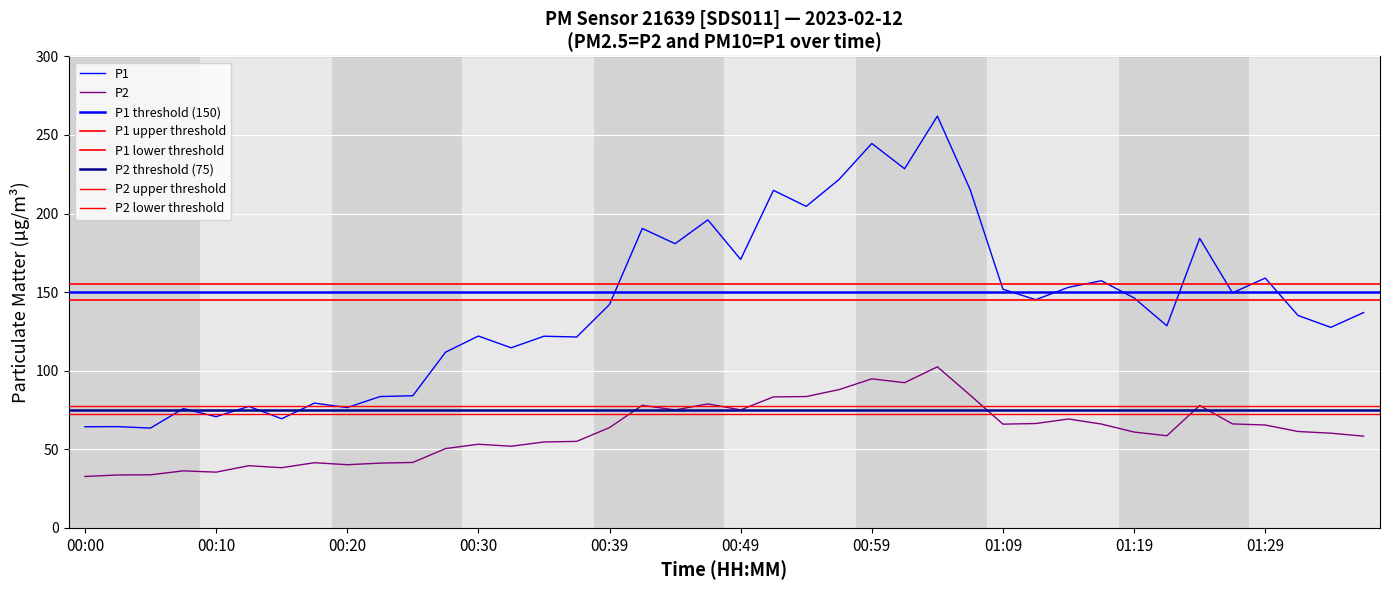

List the series in order of their peak value, lowest first.

P2, P1